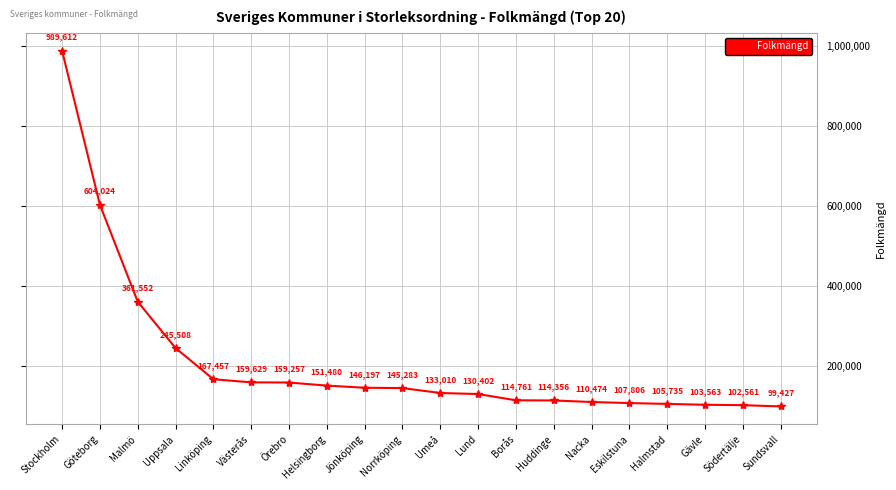

How many lines are shown in the chart?

1